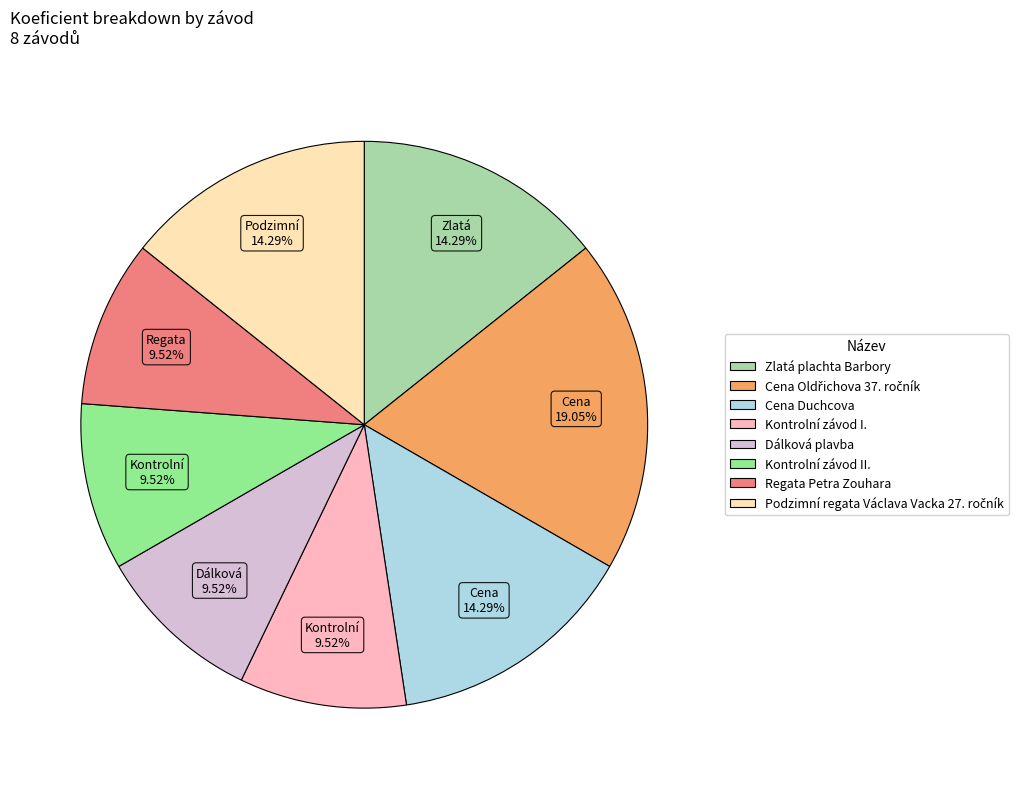

Is Cena Duchcova the majority of the pie?

No